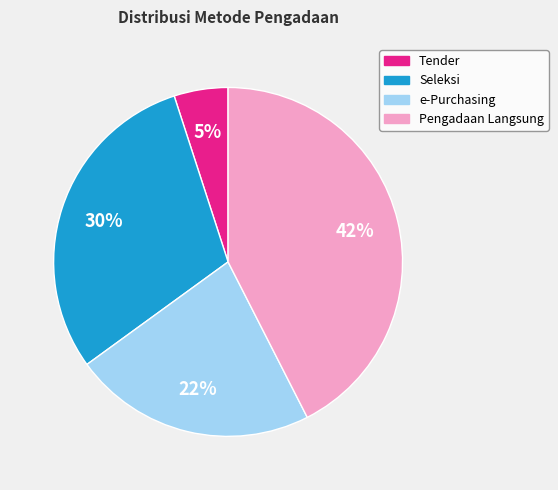

Which has a higher value, Seleksi or Pengadaan Langsung?

Pengadaan Langsung